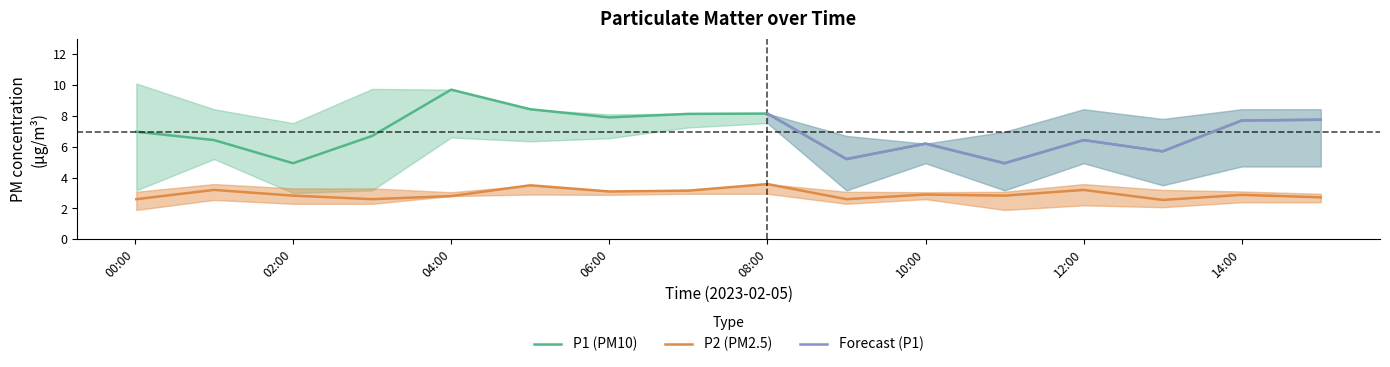

At which label does P1 (PM10) reach its peak?

04:00